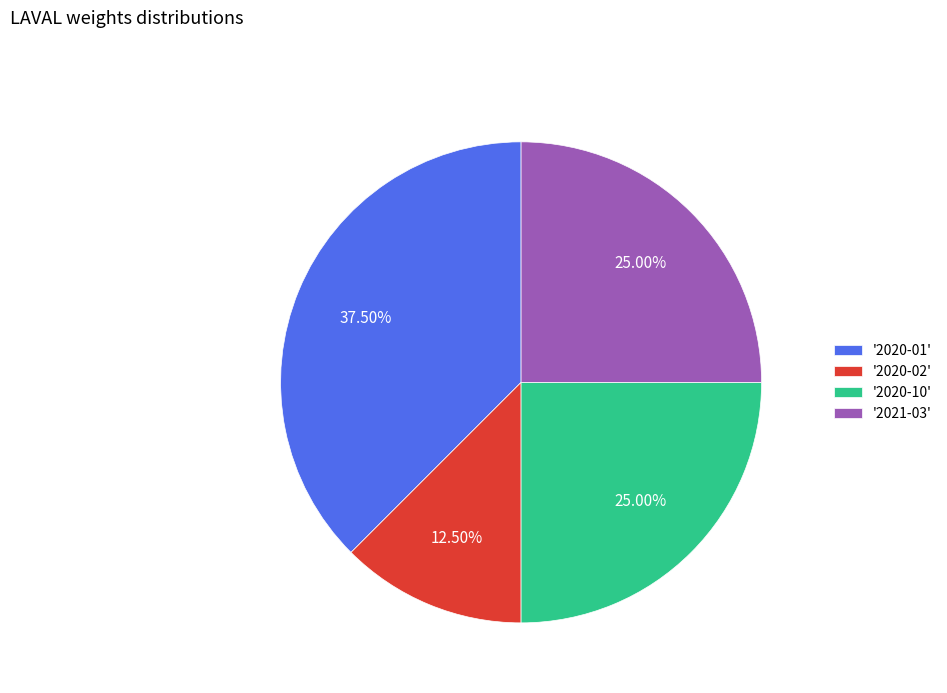

How many slices are in this pie chart?

4